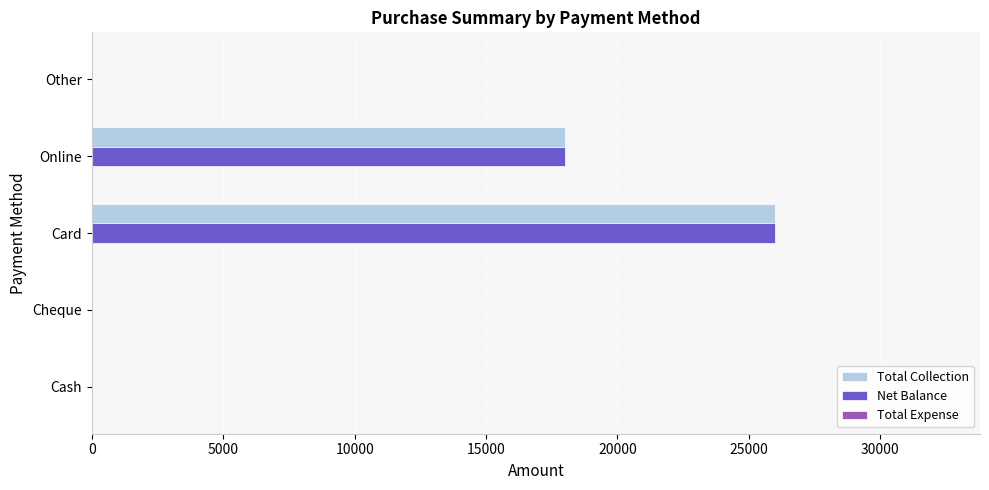

What is the total value across all series at Card?

52000